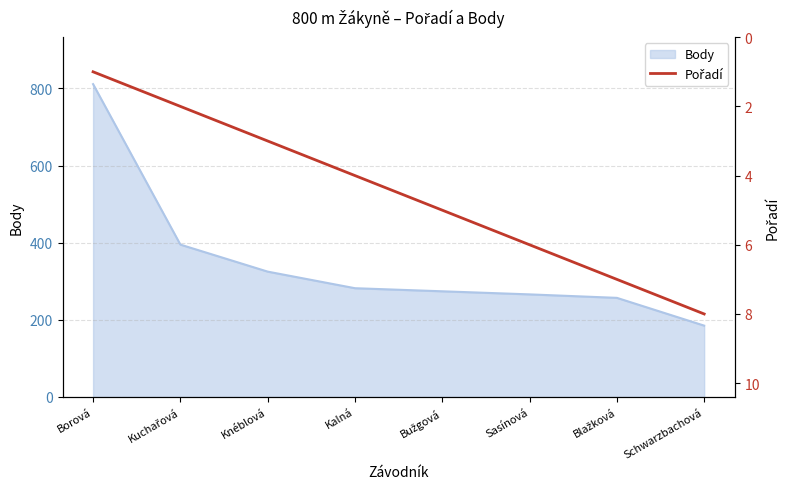

Where is the data nearest to the value 4?

Kalná